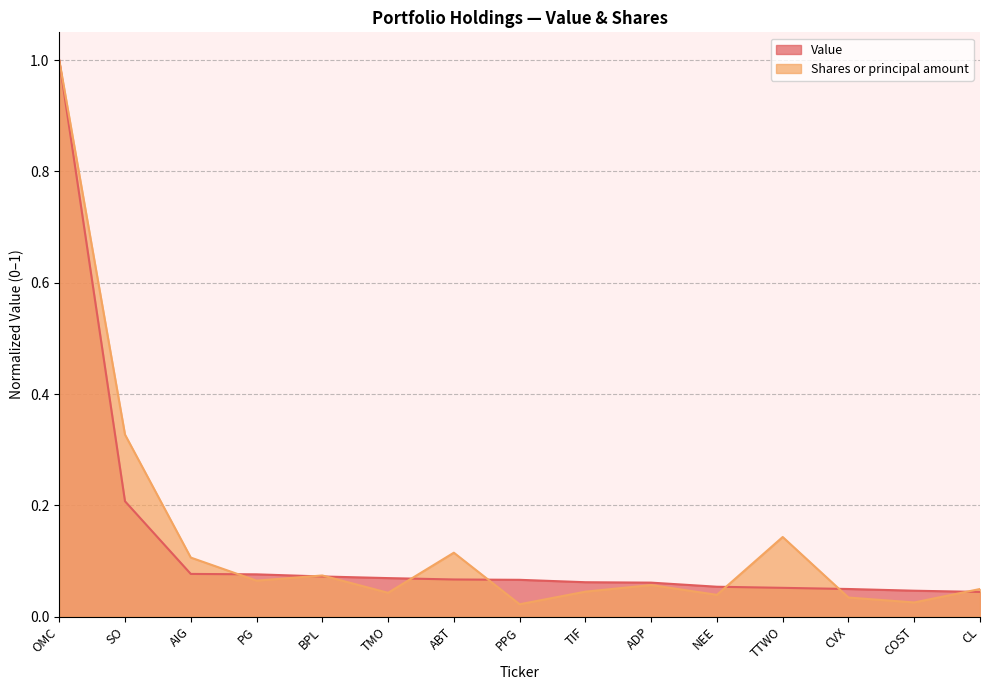

At which category does the chart reach its peak across all series?

OMC